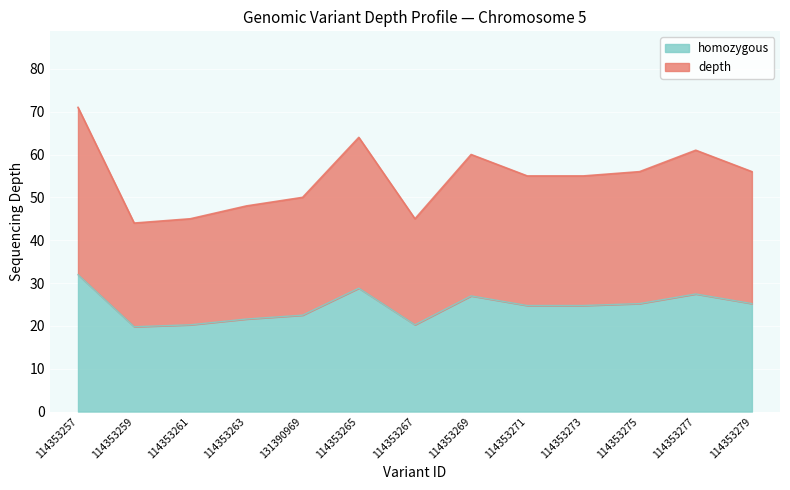

At which label does zygosity_homozygous reach its minimum?

114353259